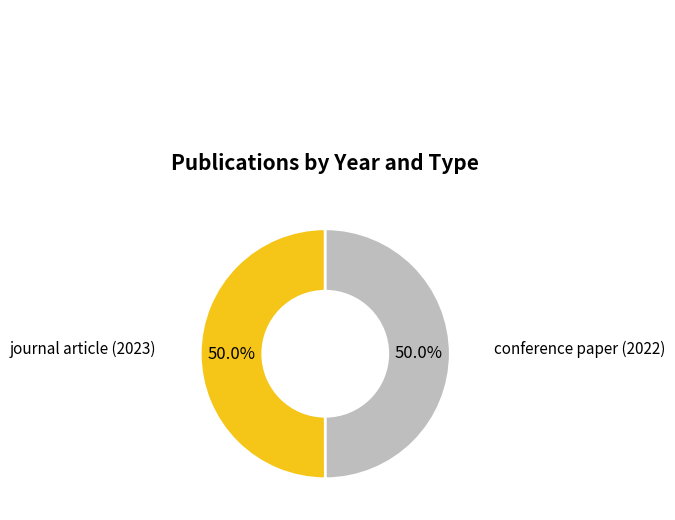

To the nearest percent, what is the combined percentage of conference paper (2022) and journal article (2023)?

100%